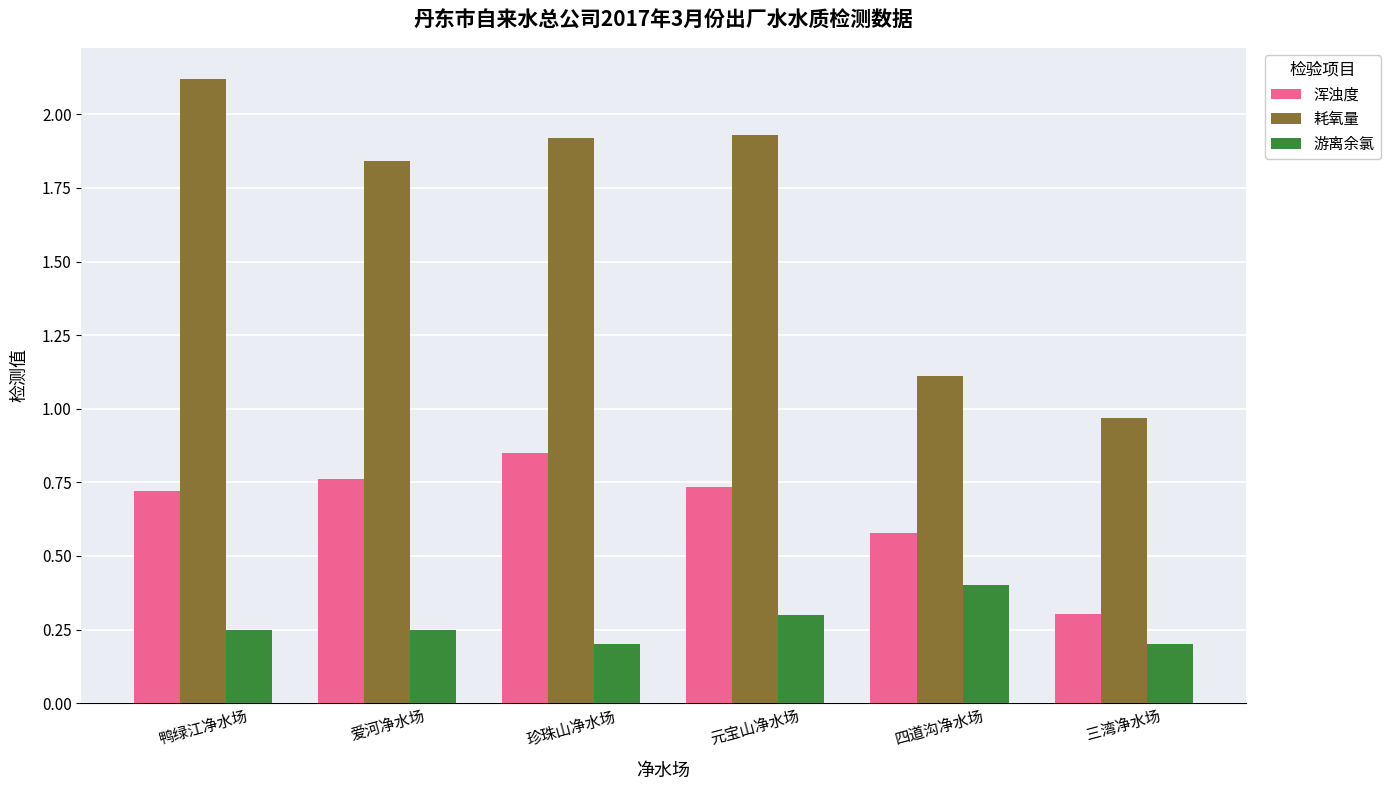

The 耗氧量 series shows 0.5 at 珍珠山净水场. True or false?

False